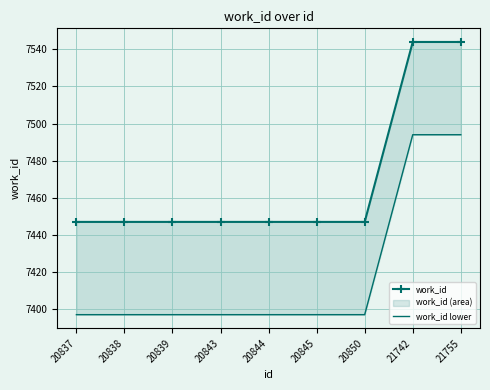

At which label does work_id lower reach its minimum?

20837